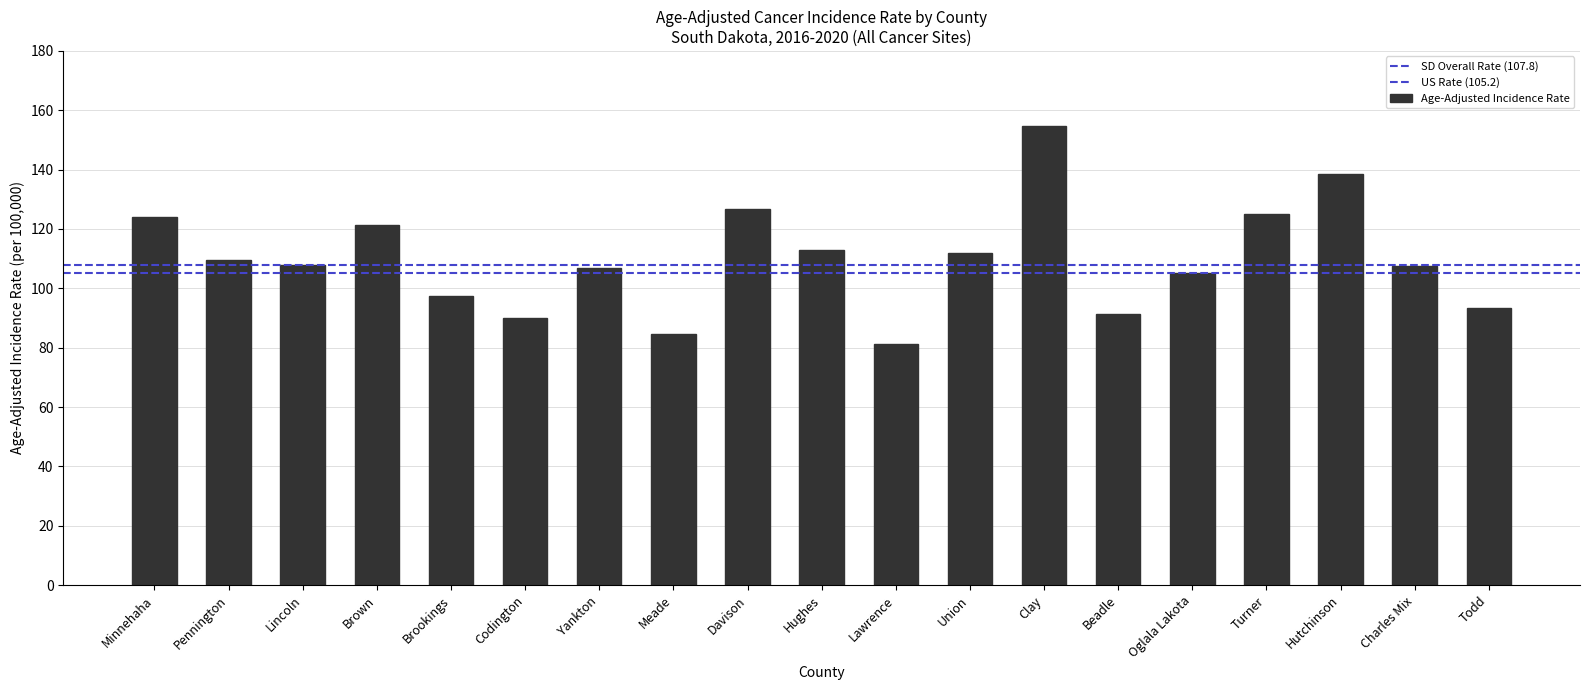

Where is the data nearest to the value 117?

Hughes